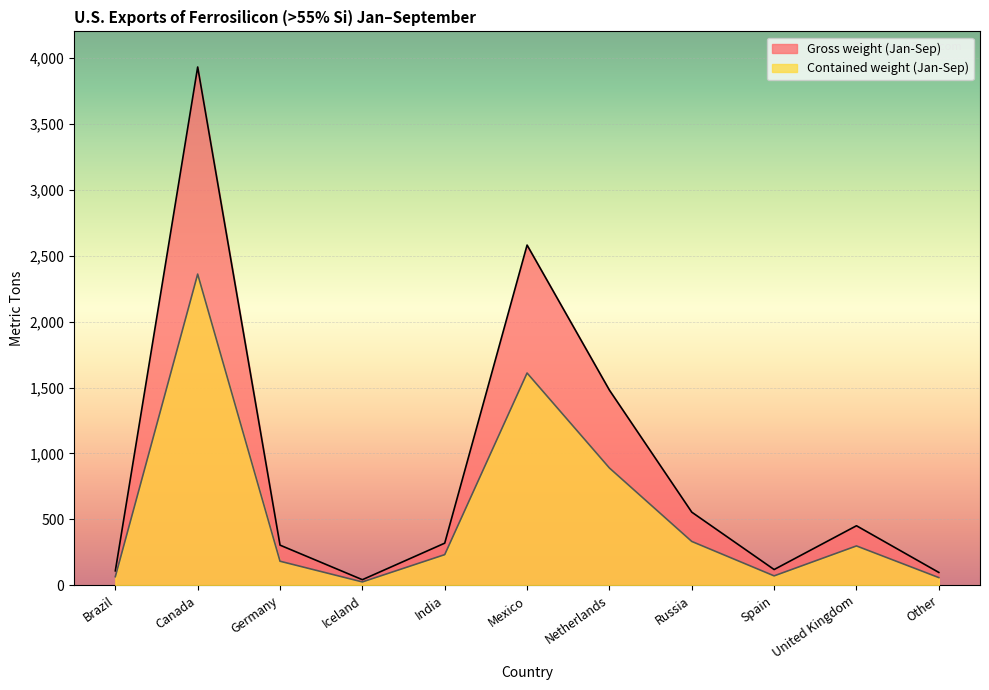

In Gross weight (Jan-Sep), how many points are lower than both neighbors (excluding endpoints)?

2